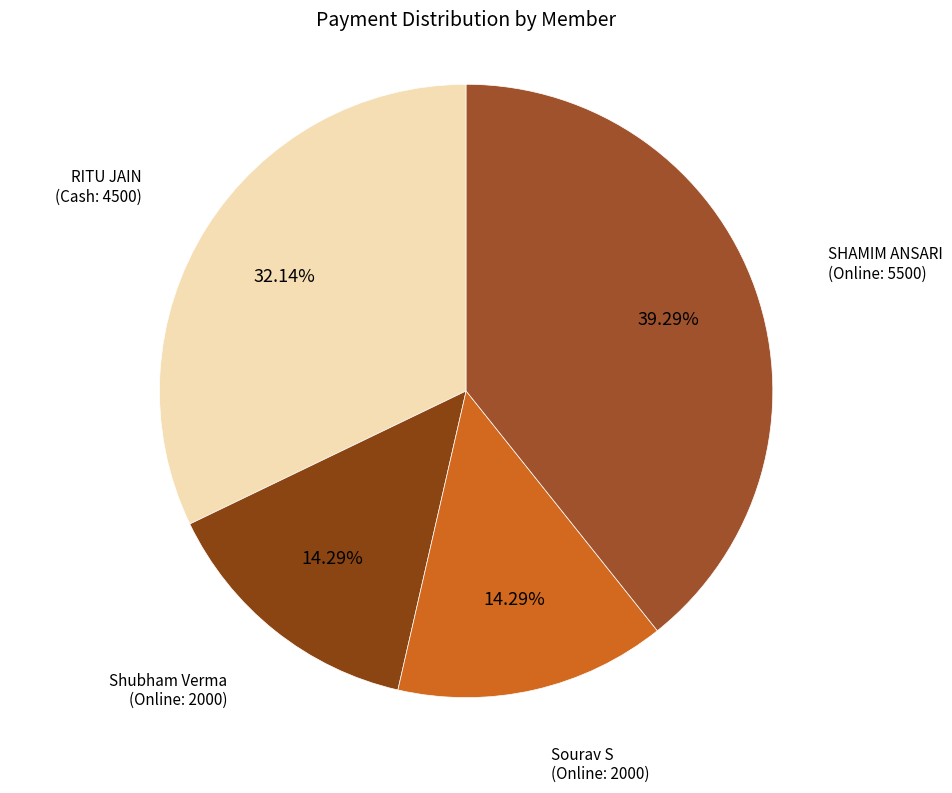

What is the ratio of the value at RITU JAIN (Cash: 4500) to the value at Shubham Verma (Online: 2000)?

2.2